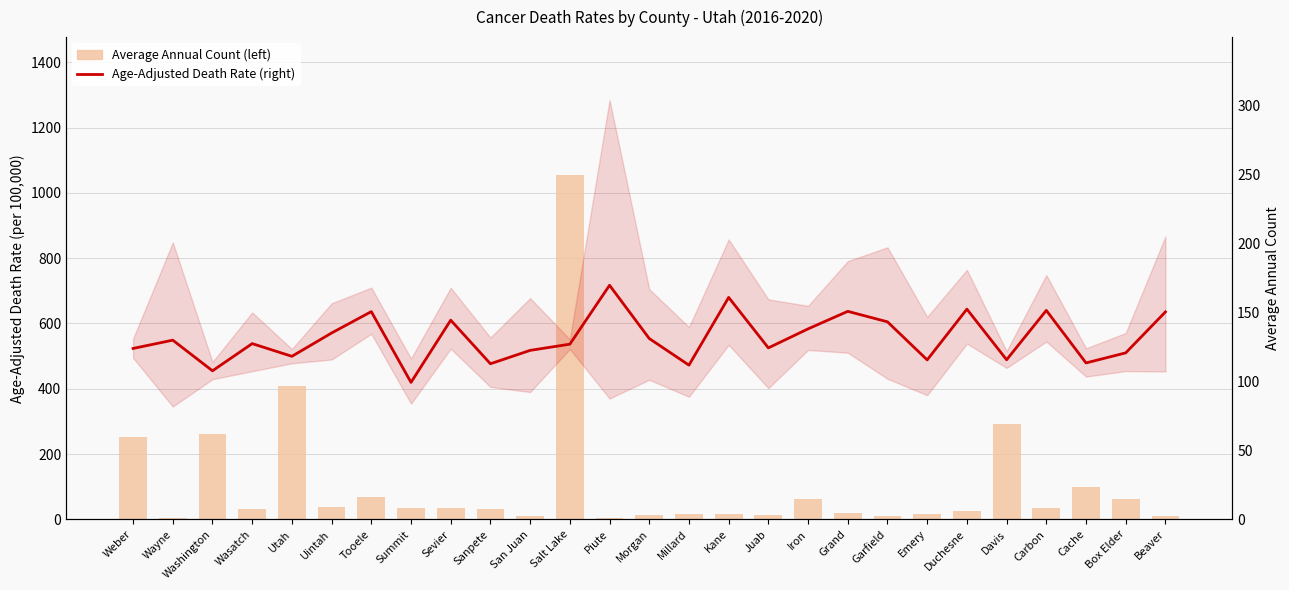

What value does the Age-Adjusted Death Rate (right) series have at Garfield?

143.2